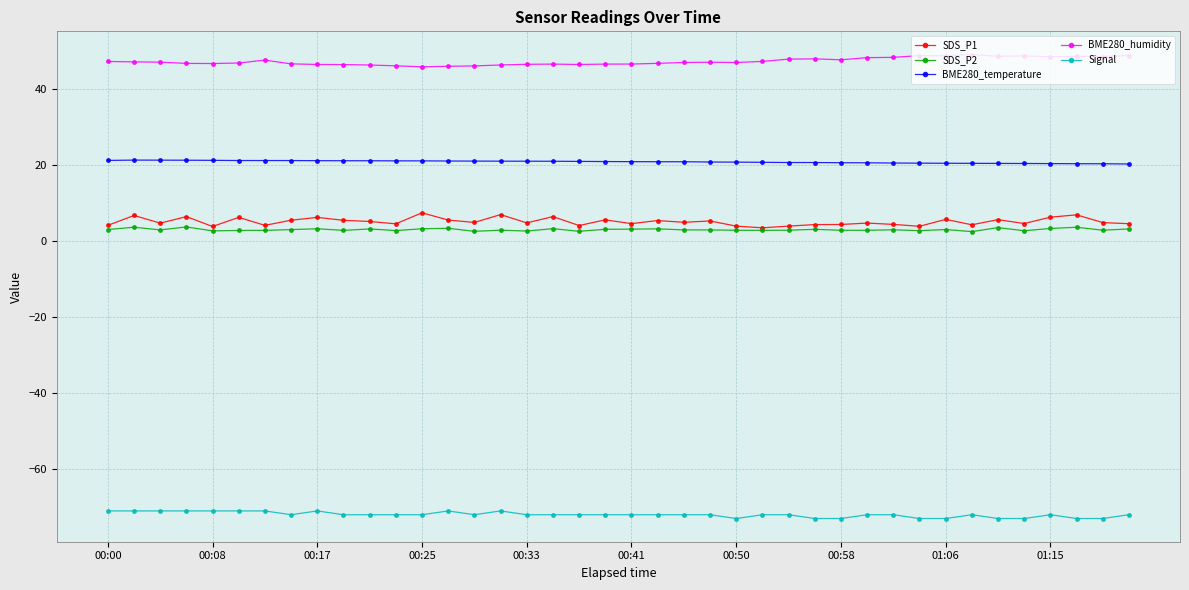

True or false: SDS_P1 and BME280_temperature cross at least once.

False